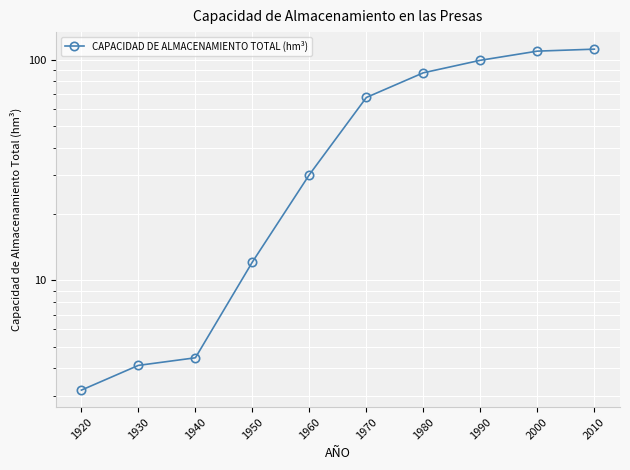

What is the ratio of the value at 2010 to the value at 1970?

1.7